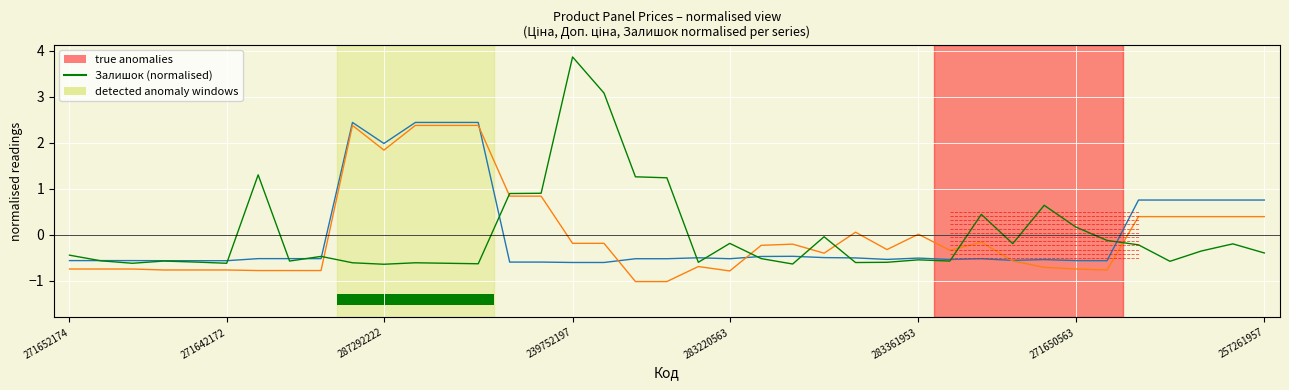

How many bars are there in total?

117